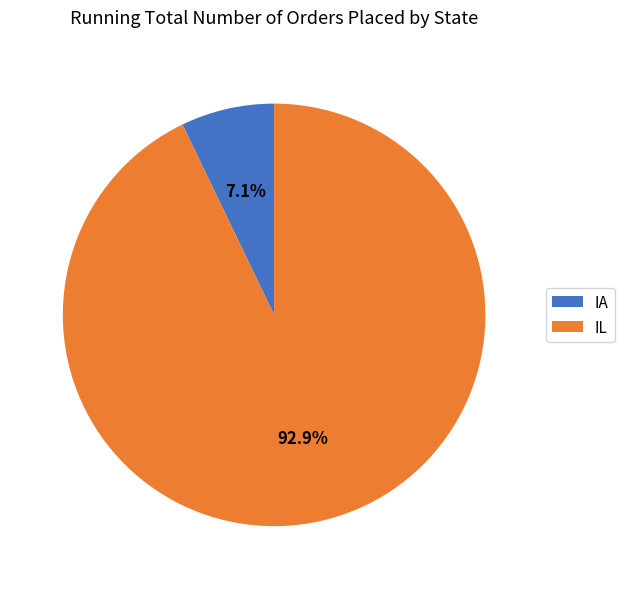

What is the smallest slice in the pie chart?

IA